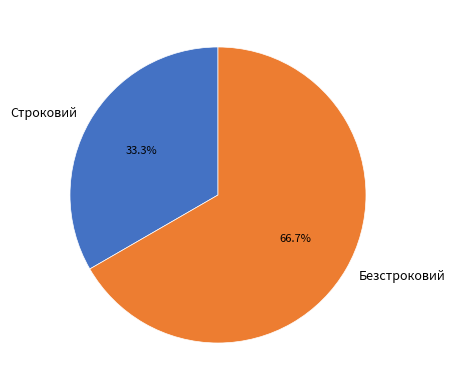

Which category has the biggest portion of the pie?

Безстроковий